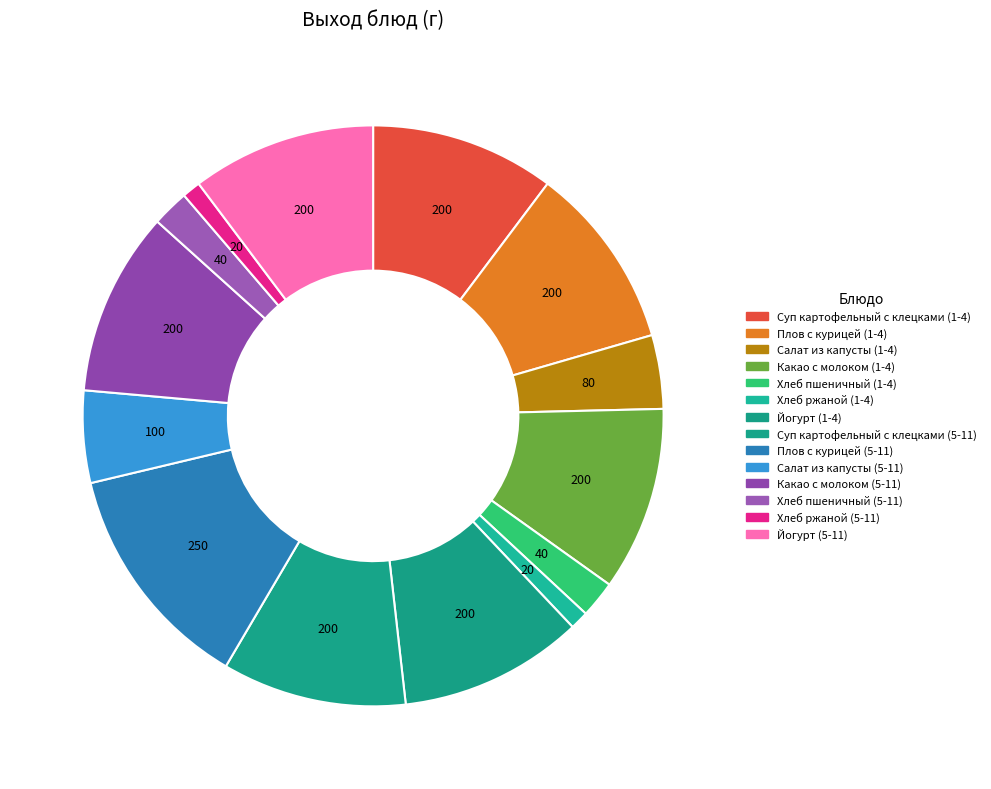

Count the number of slices in the pie.

14